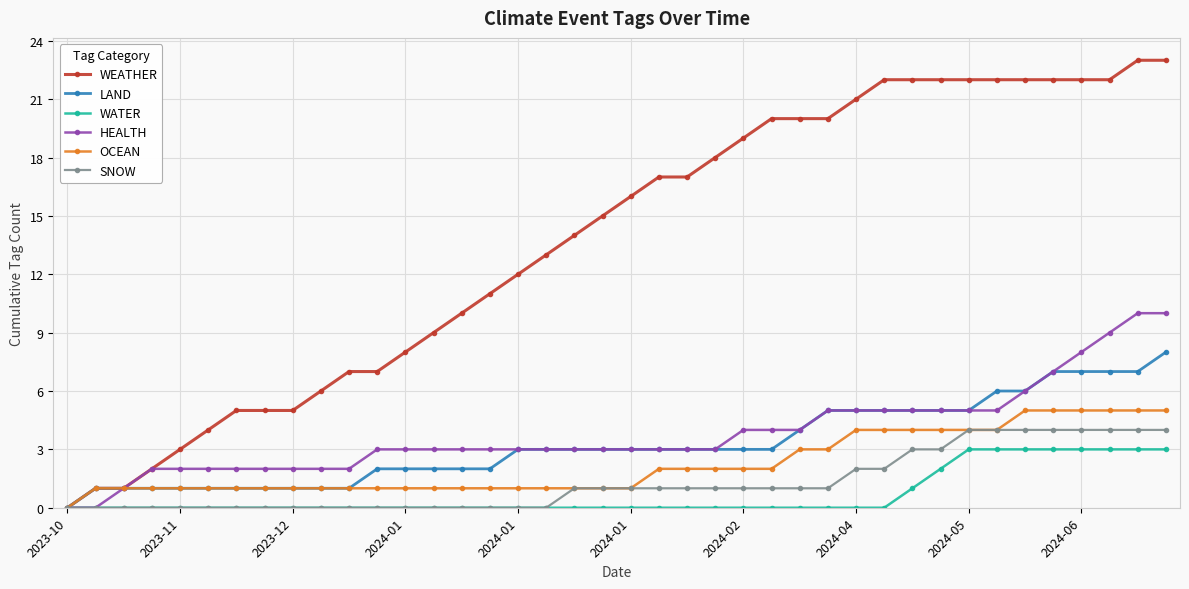

Which series has the largest total across all categories?

WEATHER